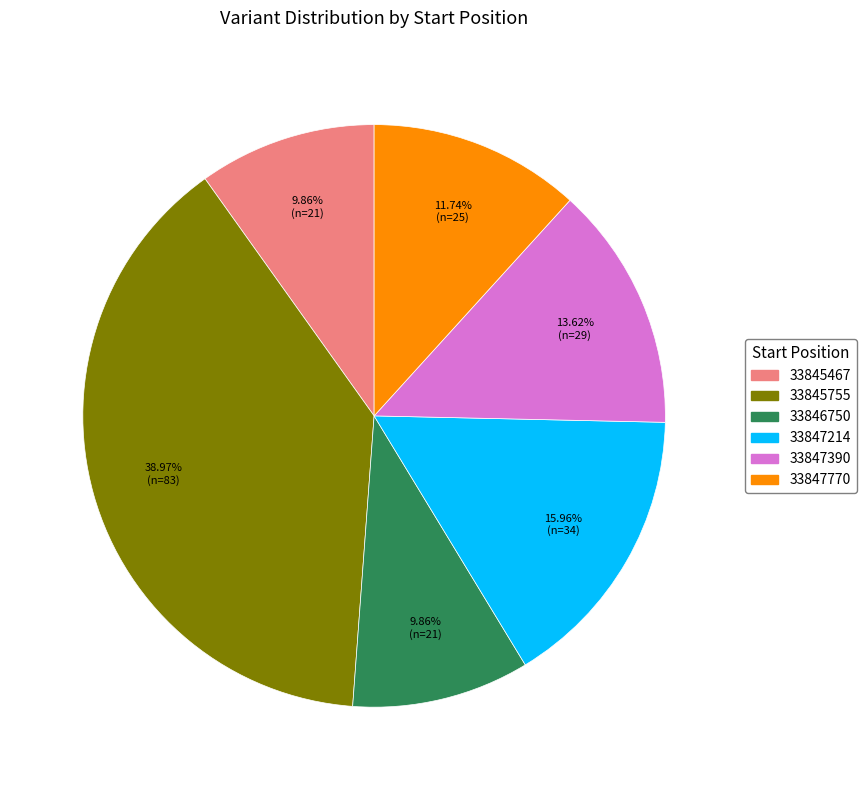

Between 33845755 and 33847390, which is larger?

33845755